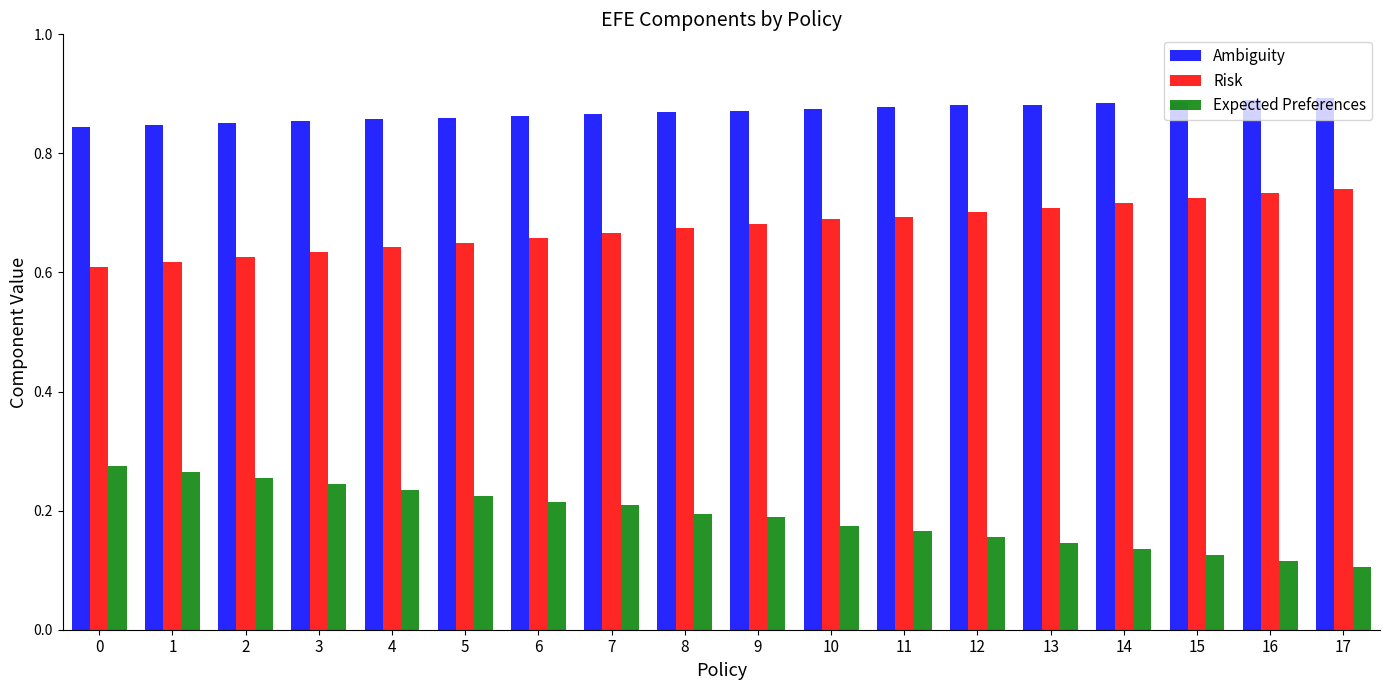

How many Ambiguity values are between 0 and 1?

18